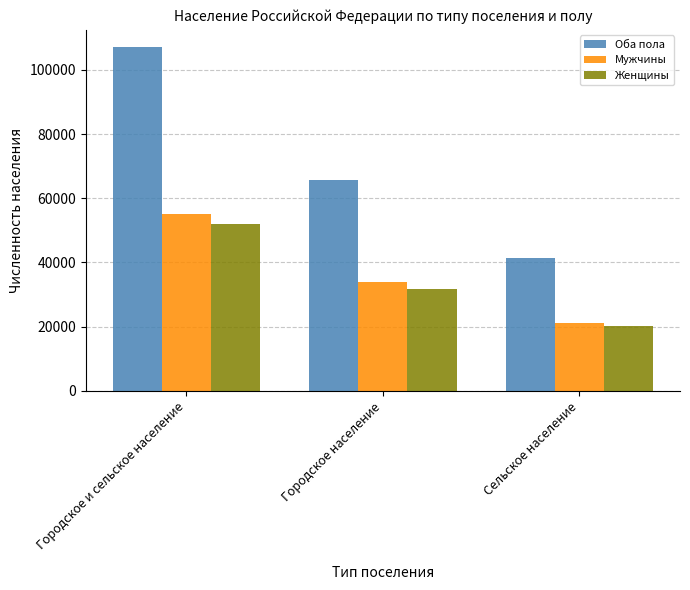

What is the label of the 3rd bar from the left?

Сельское население